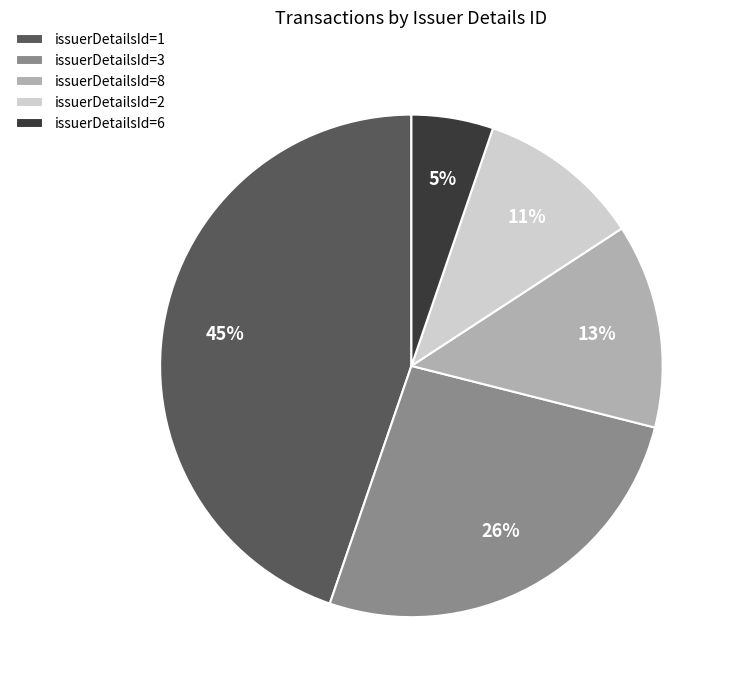

To the nearest percent, what portion does issuerDetailsId=1 represent?

45%